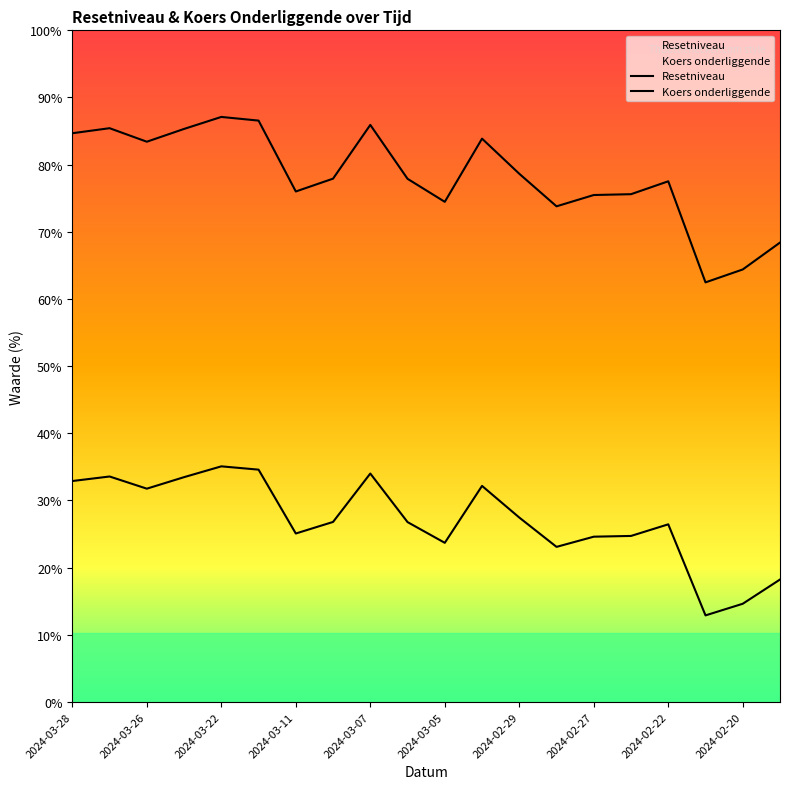

Is it true that Resetniveau equals 30302.5 at 2024-03-08?

False